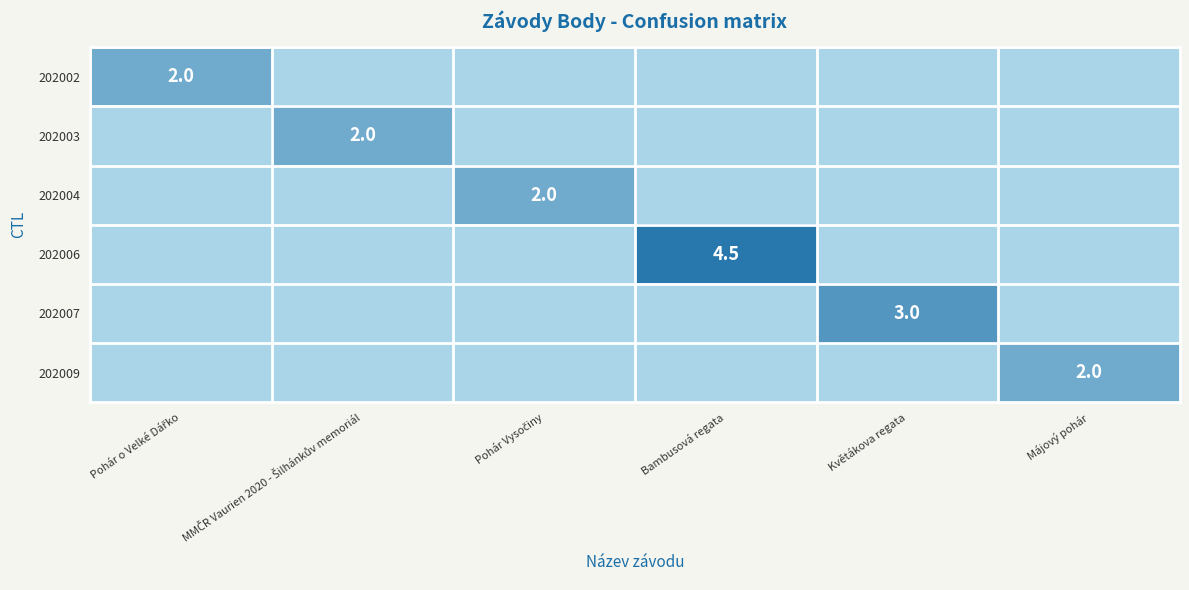

At Květákova regata, list the series in order from smallest to largest.

202002, 202003, 202004, 202006, 202009, 202007